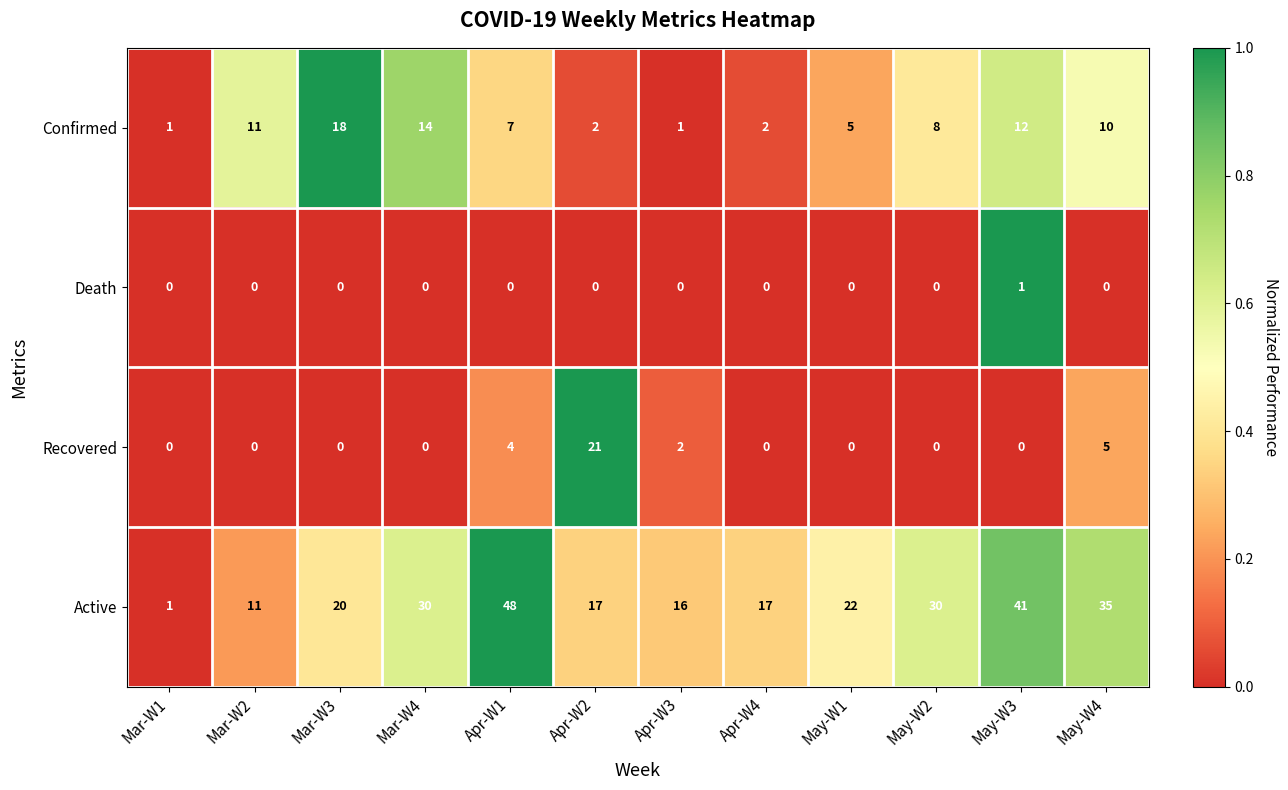

Is it true that Recovered equals 14 at Mar-W2?

False